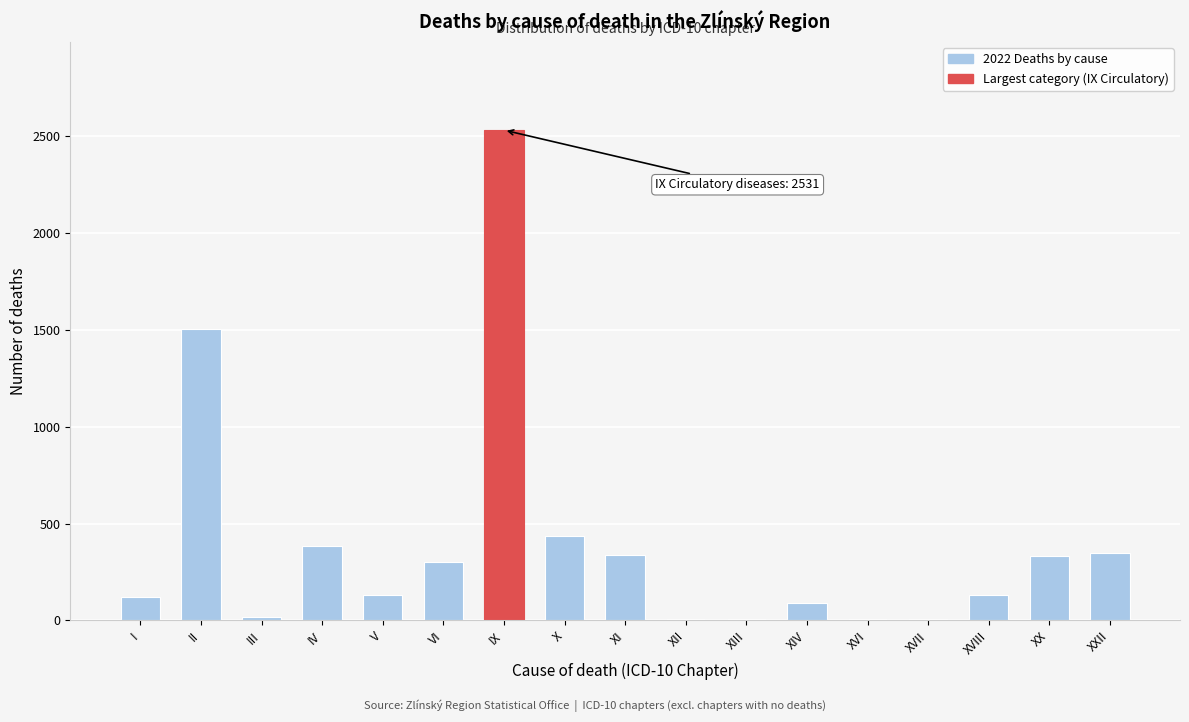

What is the maximum value shown in the chart?

2531